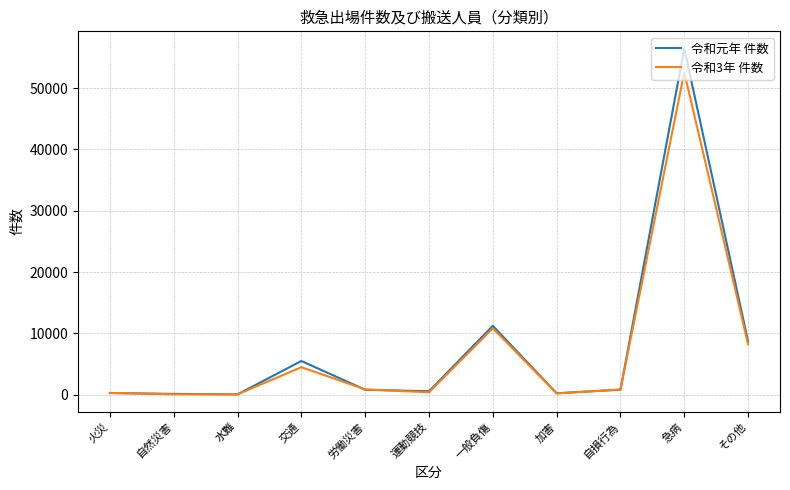

True or false: 令和元年 件数 has a value of 3902 at 一般負傷.

False